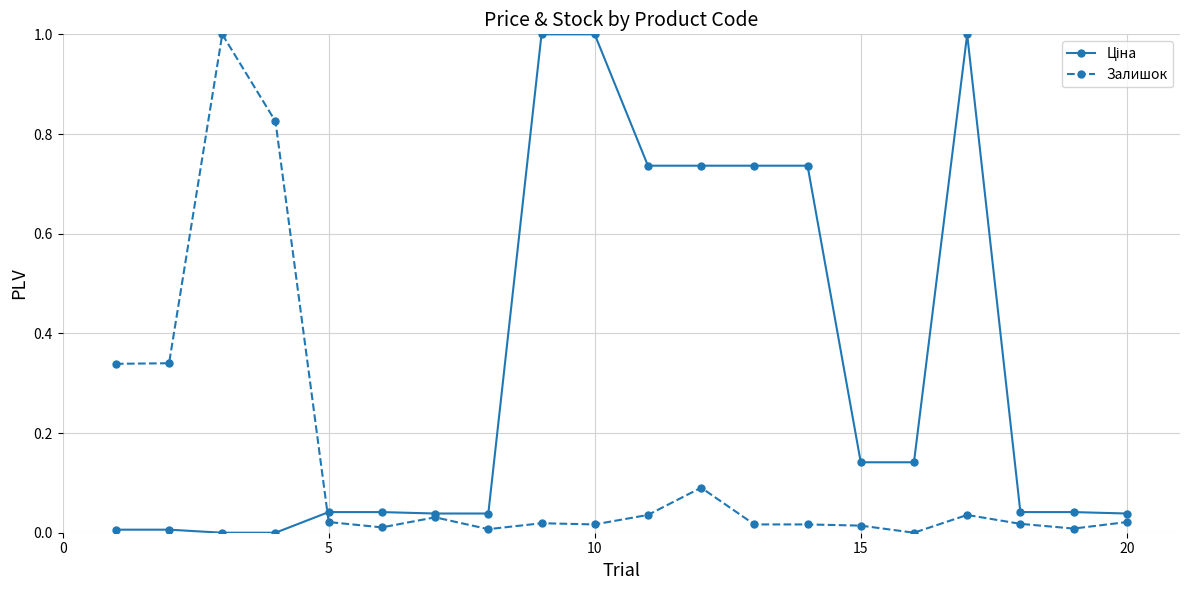

What is the highest value of the Залишок series?

1.0